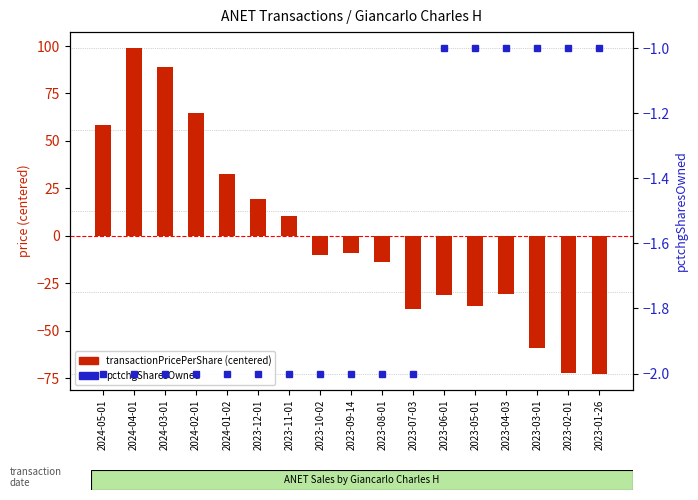

What is the label of the 2nd bar from the left?

2024-04-01